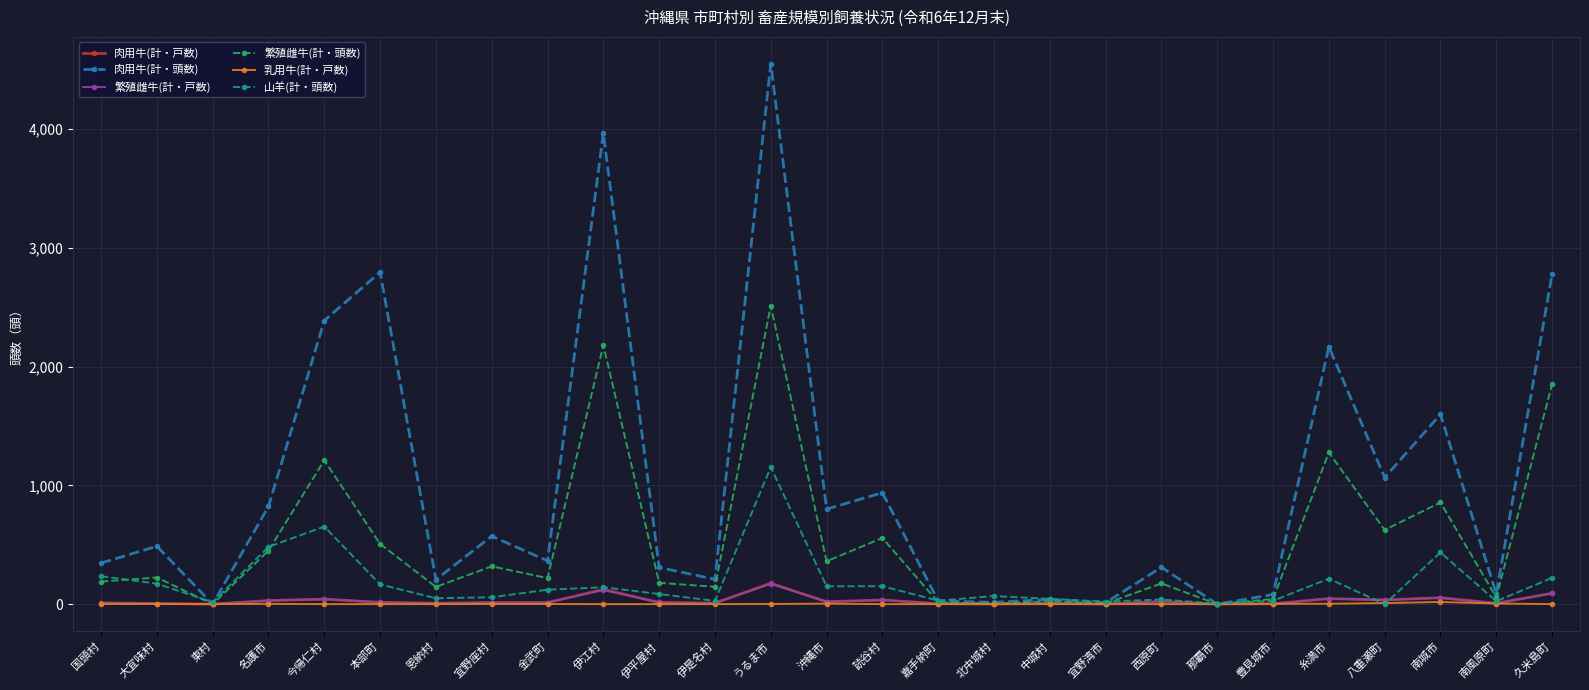

What is the value of the 山羊(計・頭数) point at the 16th from the left?

29